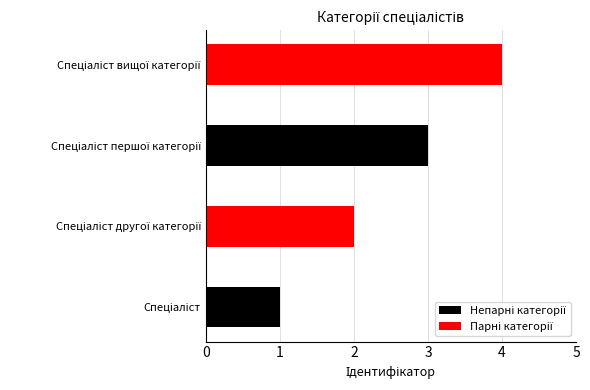

What is the approximate value at Спеціаліст вищої категорії?

4